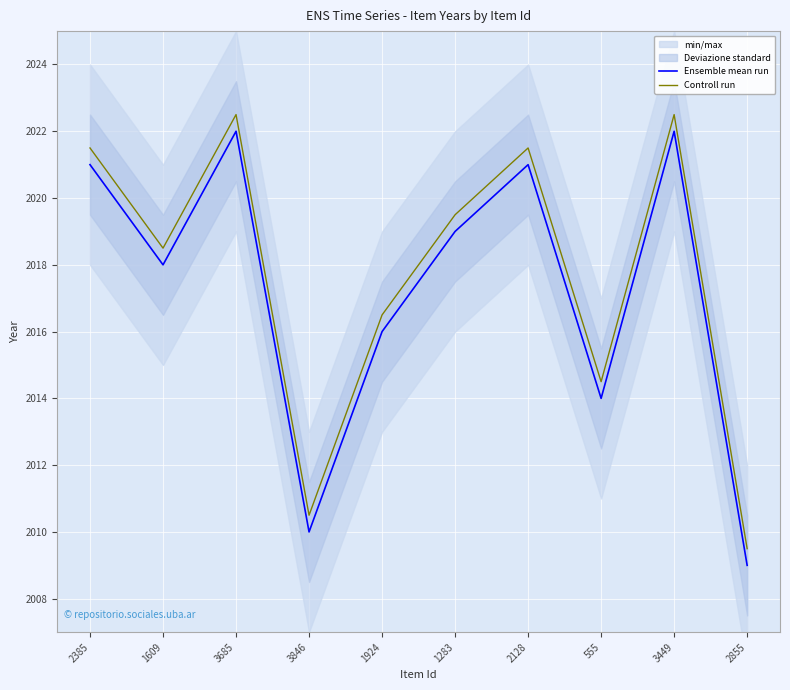

Is it true that Controll run equals 3136.9 at 2385?

False